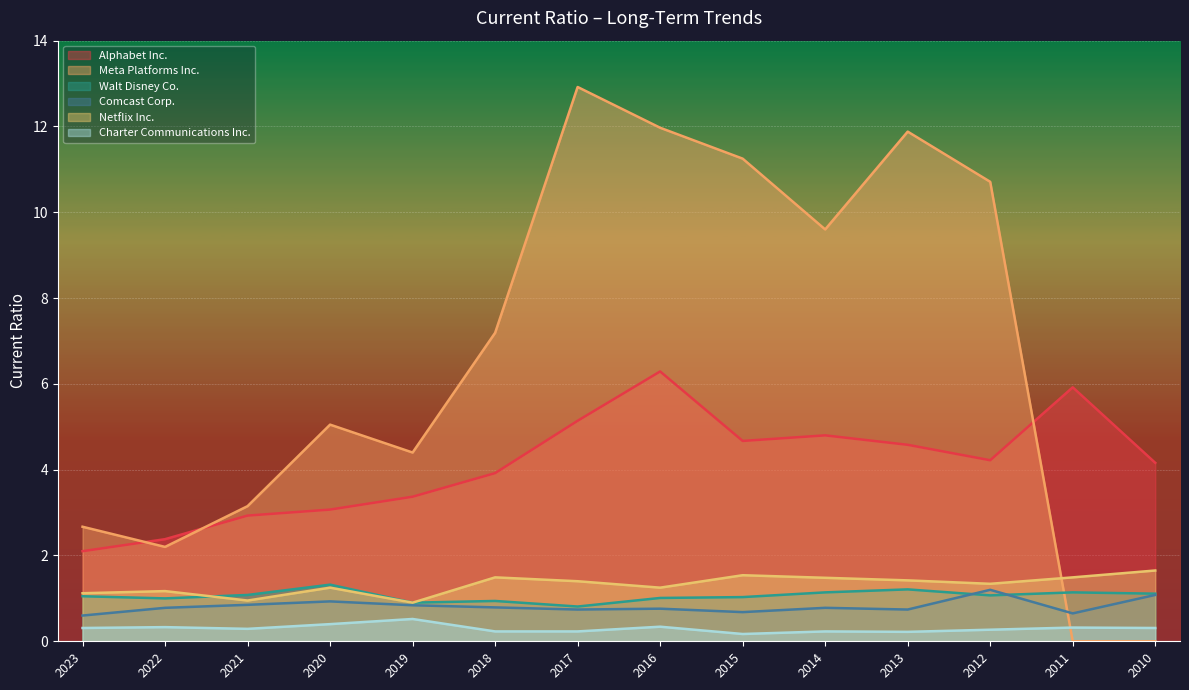

Reading left to right, what are all the values shown in this chart?

Alphabet Inc.: 2.1	2.4	2.9	3.1	3.4	3.9	5.1	6.3	4.7	4.8	4.6	4.2	5.9	4.2
Meta Platforms Inc.: 2.7	2.2	3.1	5.0	4.4	7.2	12.9	12.0	11.2	9.6	11.9	10.7	0.0	0.0
Walt Disney Co.: 1.1	1.0	1.1	1.3	0.9	0.9	0.8	1.0	1.0	1.1	1.2	1.1	1.1	1.1
Comcast Corp.: 0.6	0.8	0.8	0.9	0.8	0.8	0.7	0.8	0.7	0.8	0.7	1.2	0.7	1.1
Netflix Inc.: 1.1	1.2	0.9	1.2	0.9	1.5	1.4	1.2	1.5	1.5	1.4	1.3	1.5	1.6
Charter Communications Inc.: 0.3	0.3	0.3	0.4	0.5	0.2	0.2	0.3	0.2	0.2	0.2	0.3	0.3	0.3